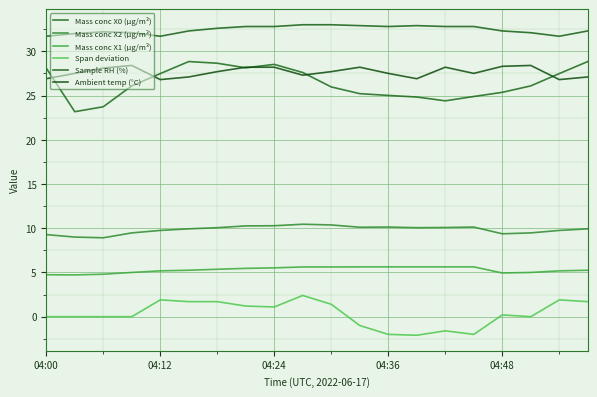

Which series has the largest total across all categories?

Sample RH (%)